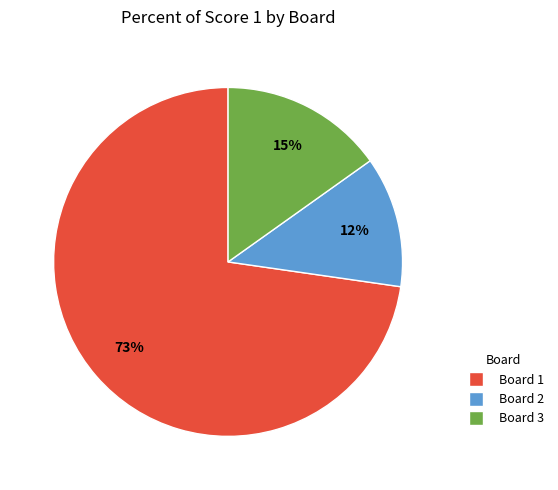

The Board 3 slice represents 2% of the pie. True or false?

False